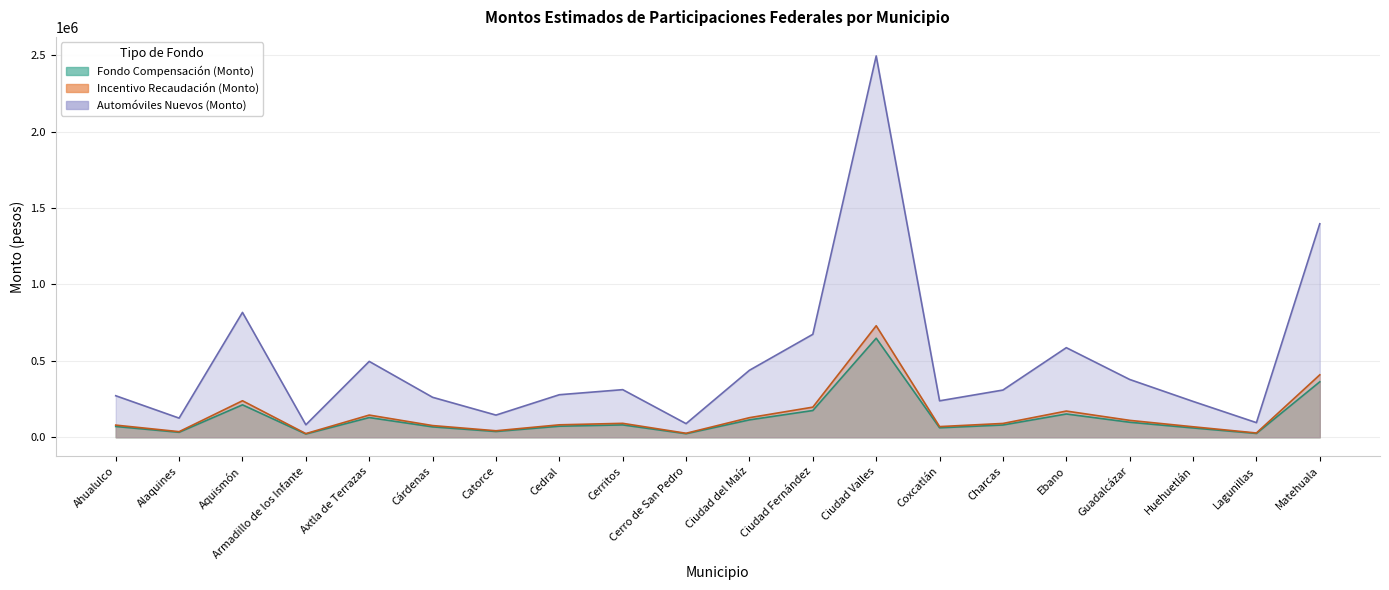

Is it true that Incentivo Recaudación (Monto) equals 121470.3 at Cedral?

False